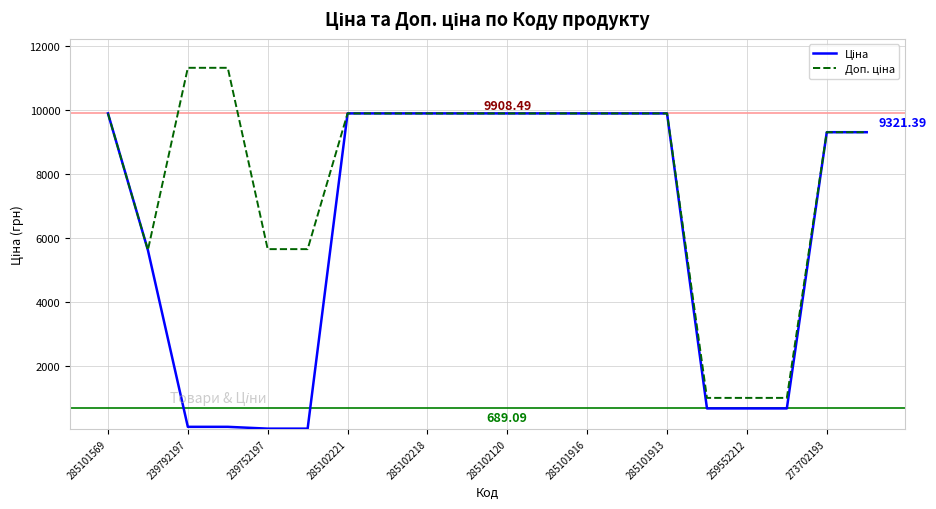

In Доп. ціна, how many points are lower than both neighbors (excluding endpoints)?

1